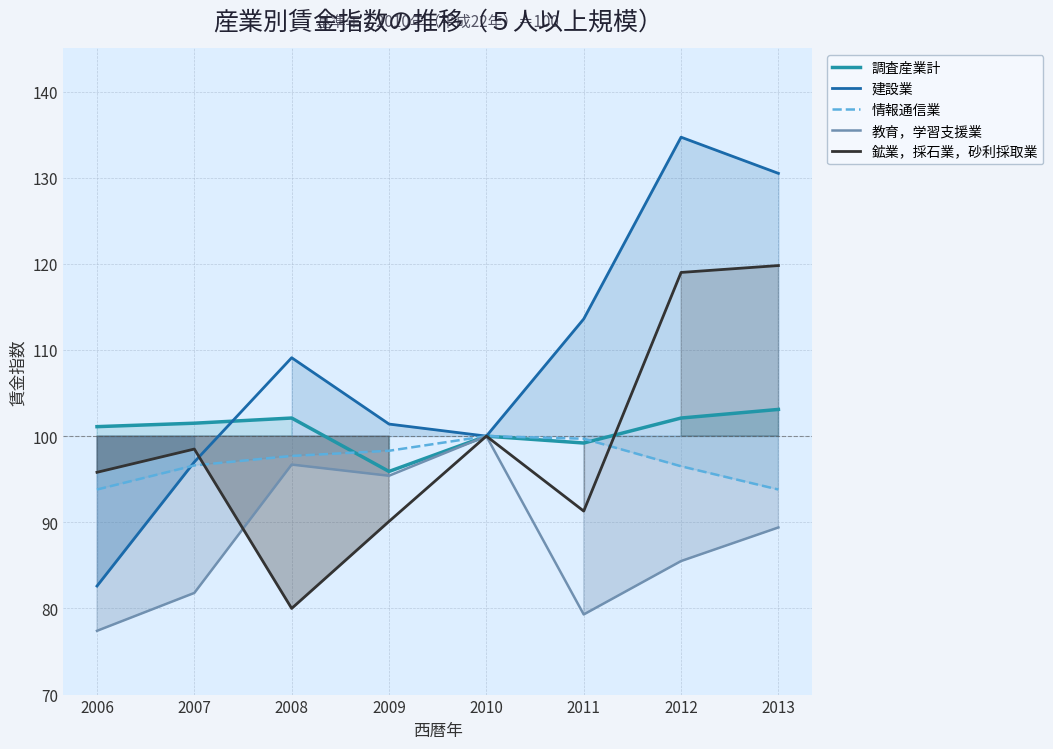

What is the sum of all 建設業 values?

868.9